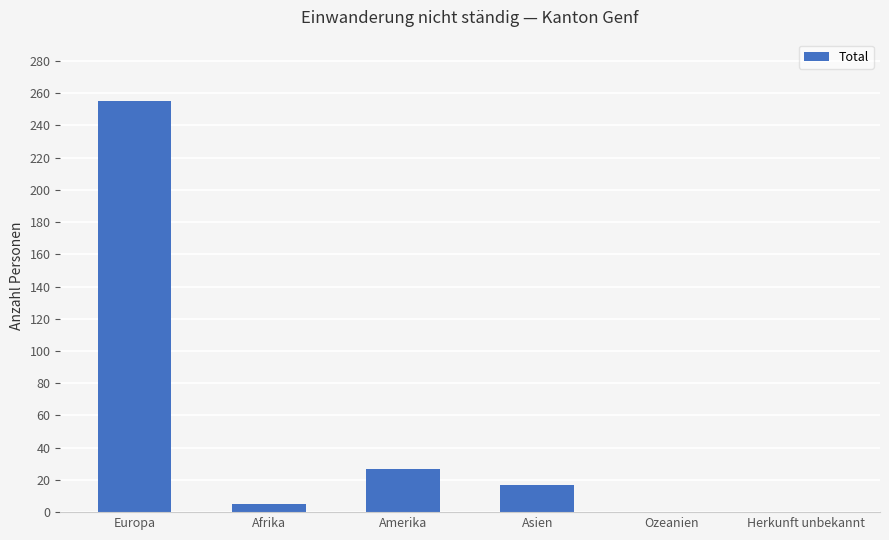

What is the approximate value at Asien?

17